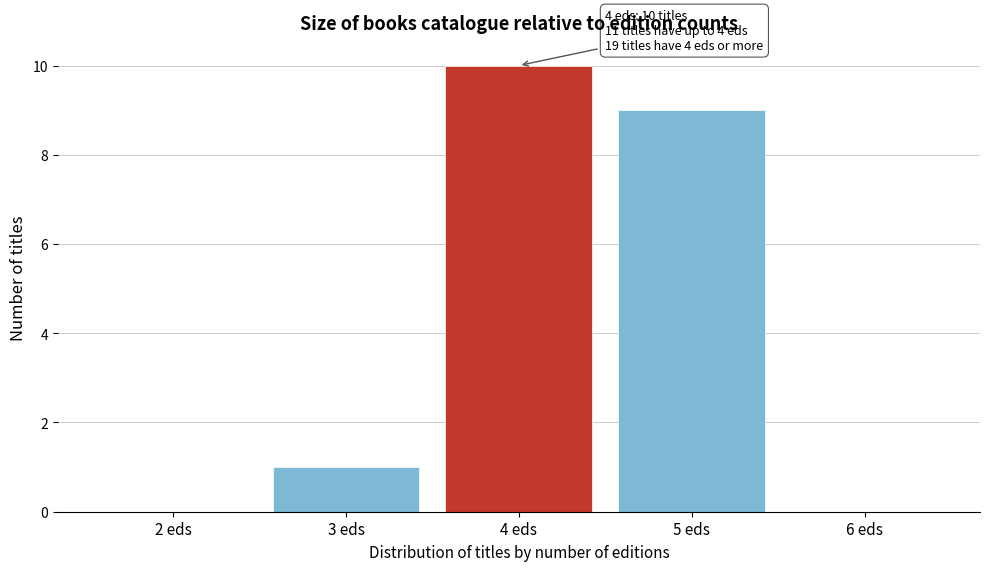

Reading left to right, list all the values displayed in this chart.

2 eds=0	3 eds=1	4 eds=10	5 eds=9	6 eds=0